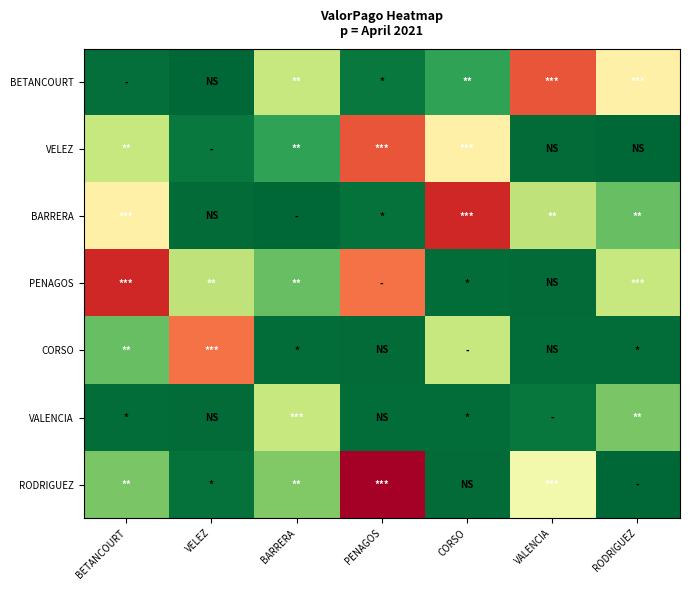

At how many categories does at least one series exceed 13548471?

4